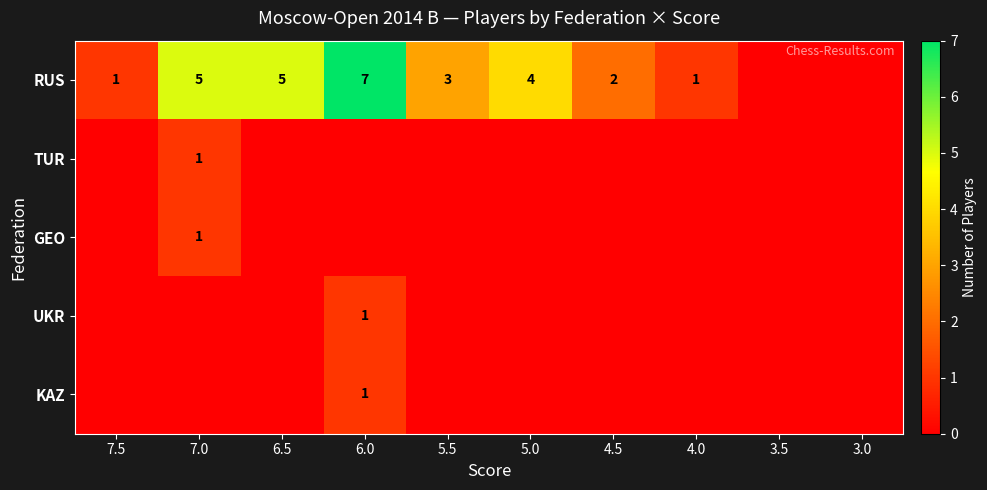

What is the sum of the RUS values at 6.0 and 4.0?

8